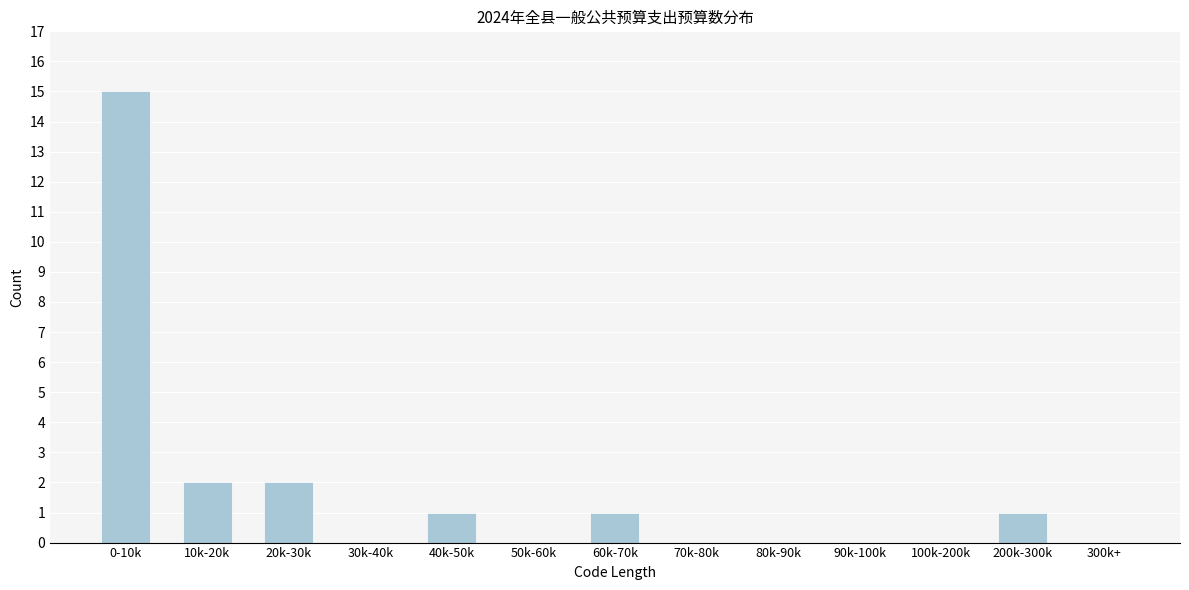

Reading left to right, transcribe all the data shown in this chart.

0-10k=15	10k-20k=2	20k-30k=2	30k-40k=0	40k-50k=1	50k-60k=0	60k-70k=1	70k-80k=0	80k-90k=0	90k-100k=0	100k-200k=0	200k-300k=1	300k+=0